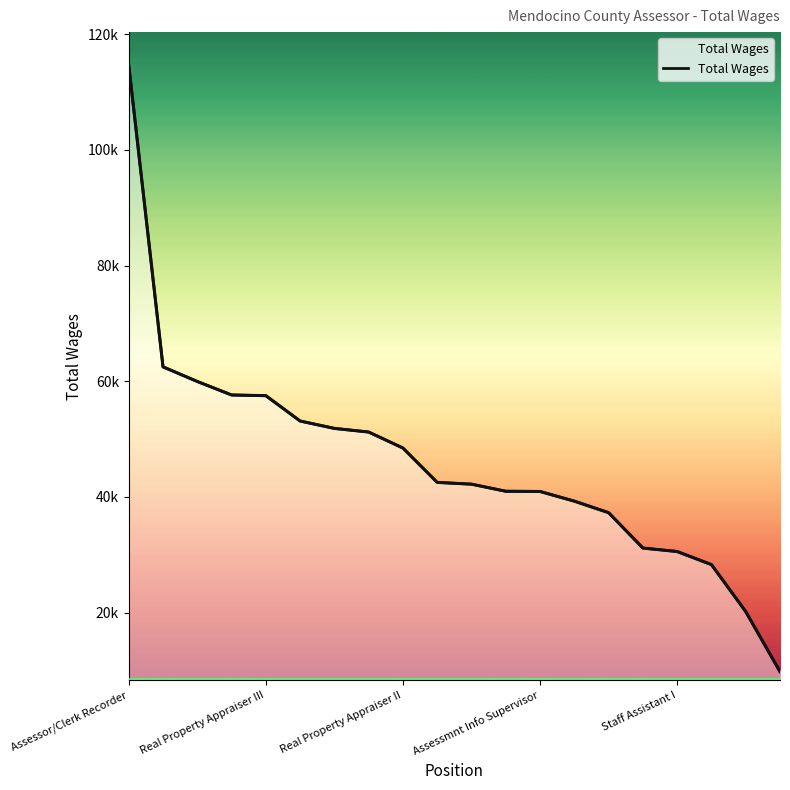

What is the sum of the values at 17 and 10?

70500